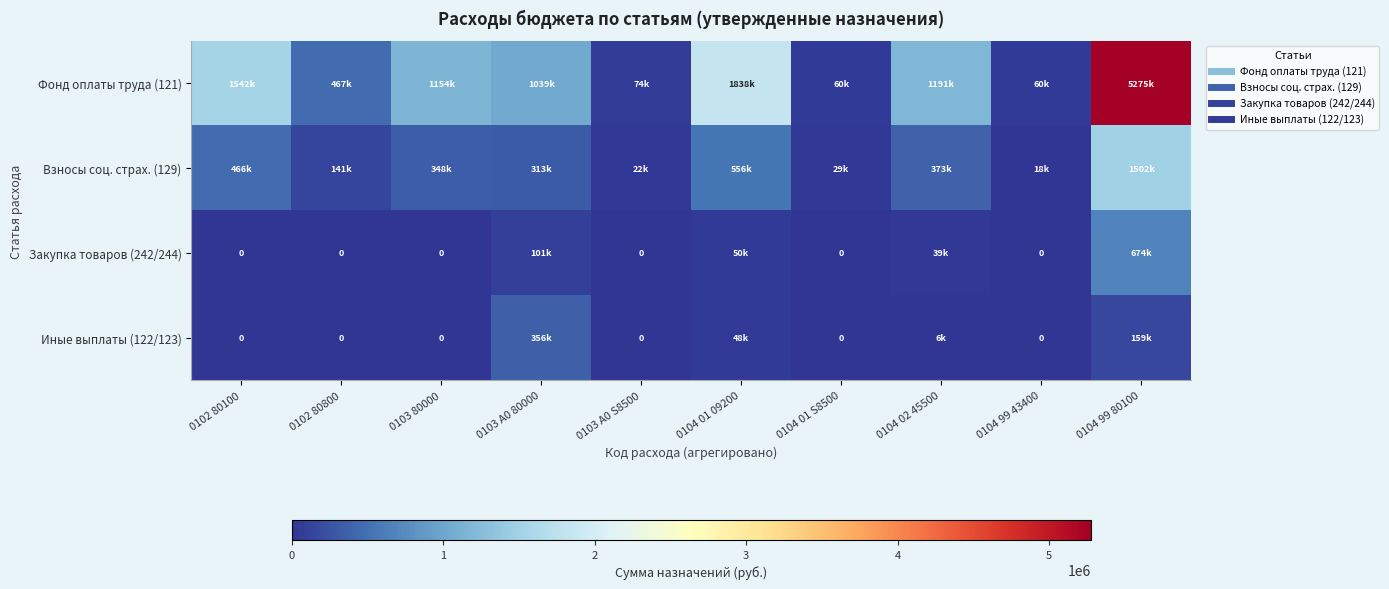

Between 0104 02 45500 and 0104 99 80100, which series saw the biggest shift?

Фонд оплаты труда (121)